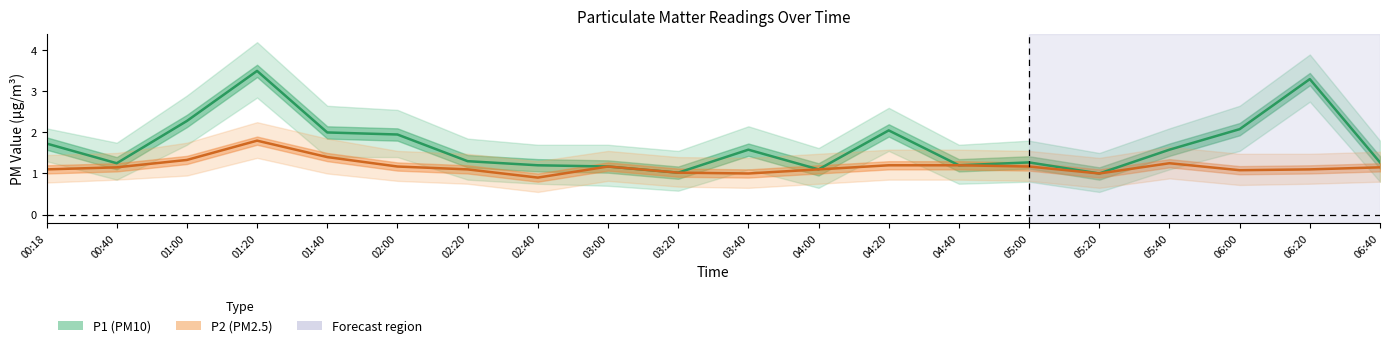

In P2_lower, how many points are higher than both neighbors (excluding endpoints)?

3